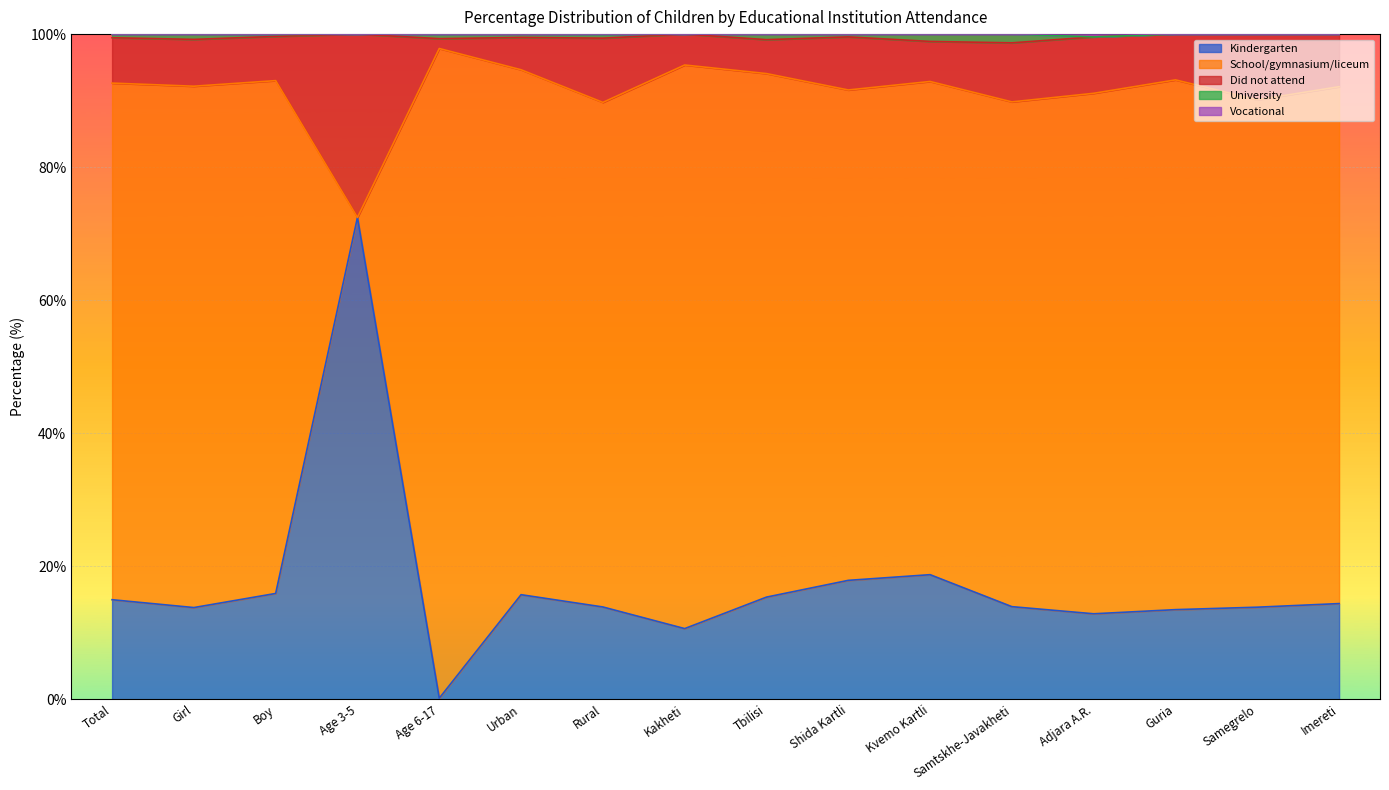

How many interior local peaks does the Vocational series have?

5